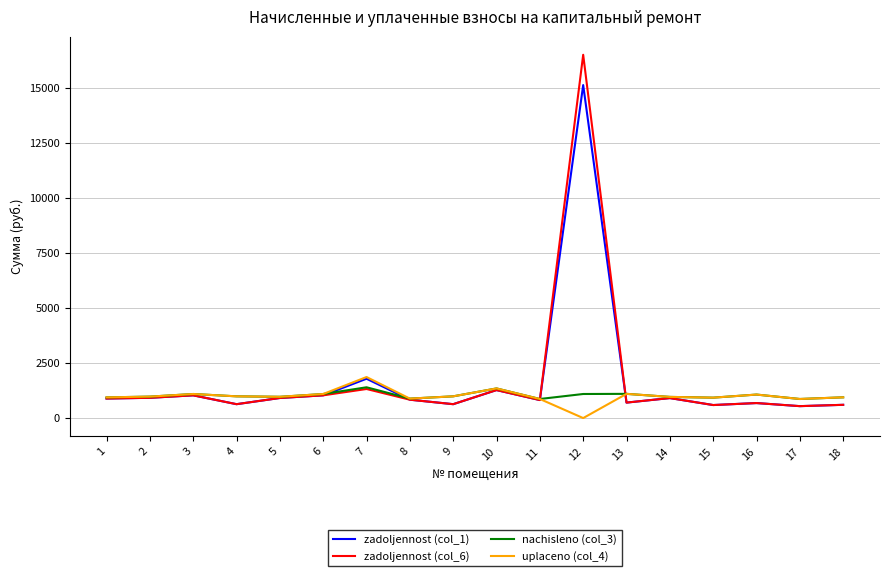

What is the greatest value displayed?

16492.7